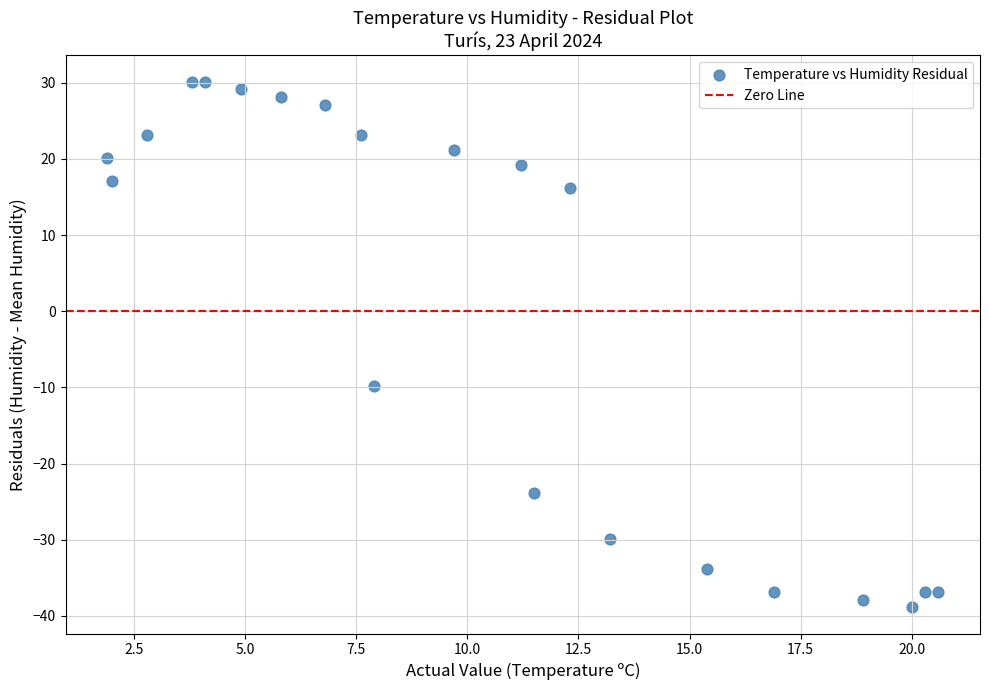

What Y value in the scatter plot is closest to -4?

-9.9